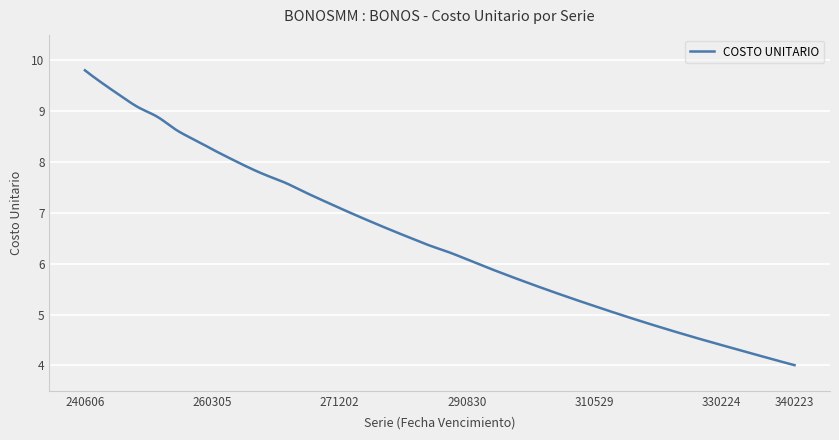

What is the difference between the maximum and minimum values?

5.8